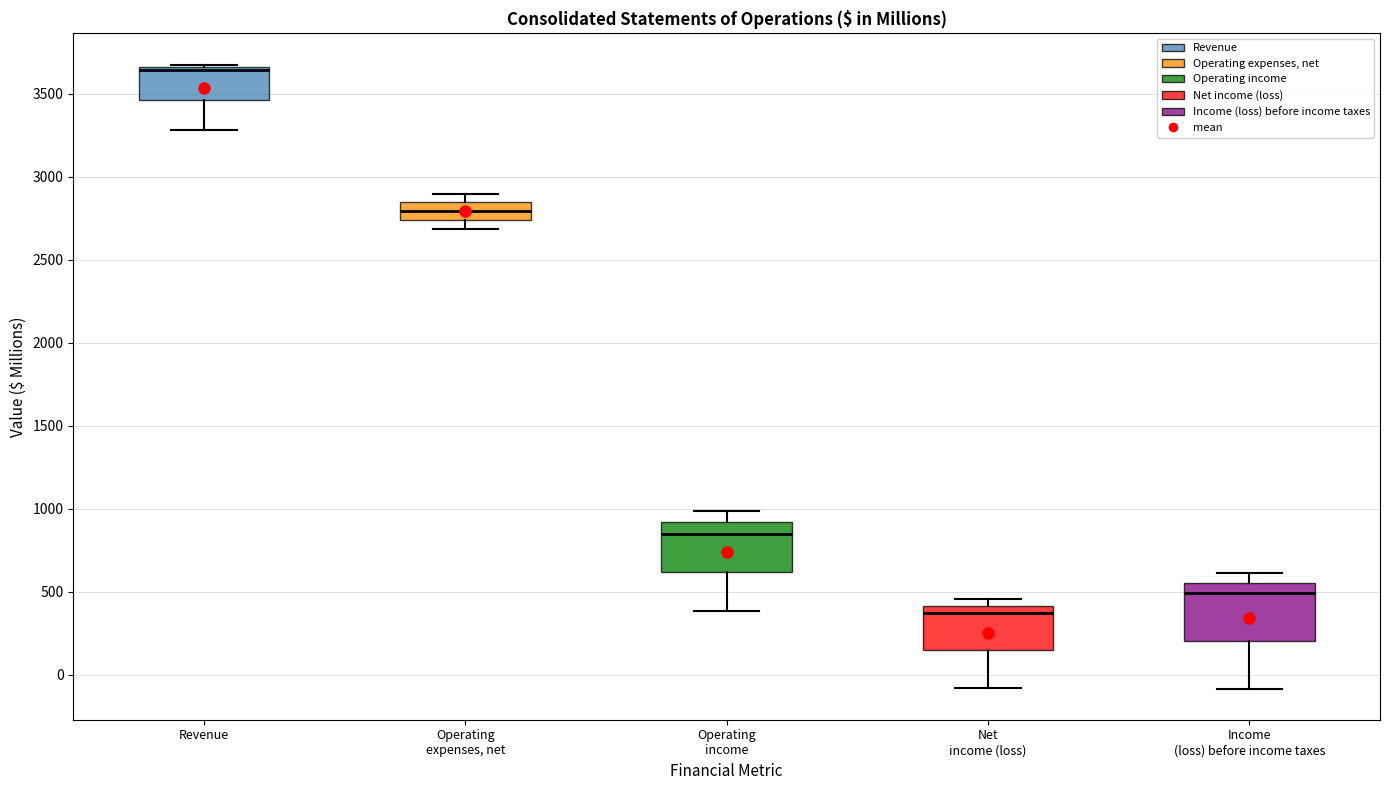

Where is the upper edge of the box for Revenue on the y-axis? The values are not printed on the chart, so give them approximately, as read against the axis.

3650